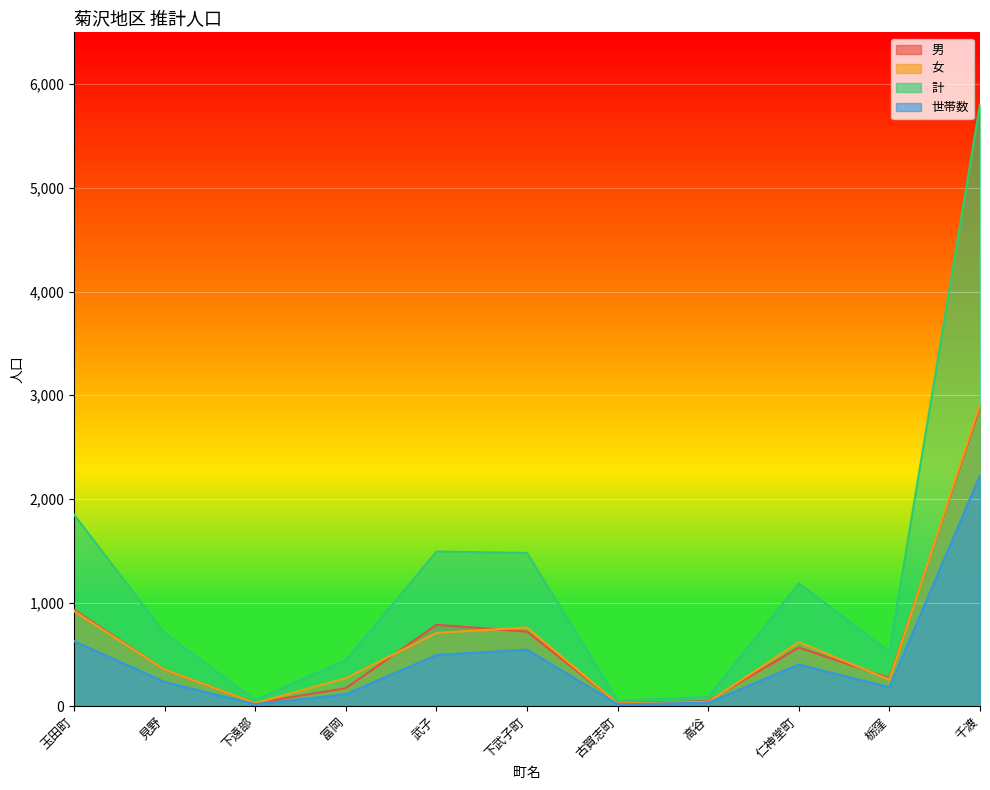

Reading left to right, extract all data points from this chart.

男: 玉田町=930	見野=351	下遠部=30	富岡=174	武子=785	下武子町=719	古賀志町=28	高谷=49	仁神堂町=566	栃窪=271	千渡=2888
女: 玉田町=916	見野=352	下遠部=29	富岡=270	武子=707	下武子町=759	古賀志町=26	高谷=41	仁神堂町=619	栃窪=255	千渡=2915
計: 玉田町=1846	見野=703	下遠部=59	富岡=444	武子=1492	下武子町=1478	古賀志町=54	高谷=90	仁神堂町=1185	栃窪=526	千渡=5803
世帯数: 玉田町=627	見野=233	下遠部=19	富岡=116	武子=493	下武子町=546	古賀志町=19	高谷=33	仁神堂町=402	栃窪=182	千渡=2225